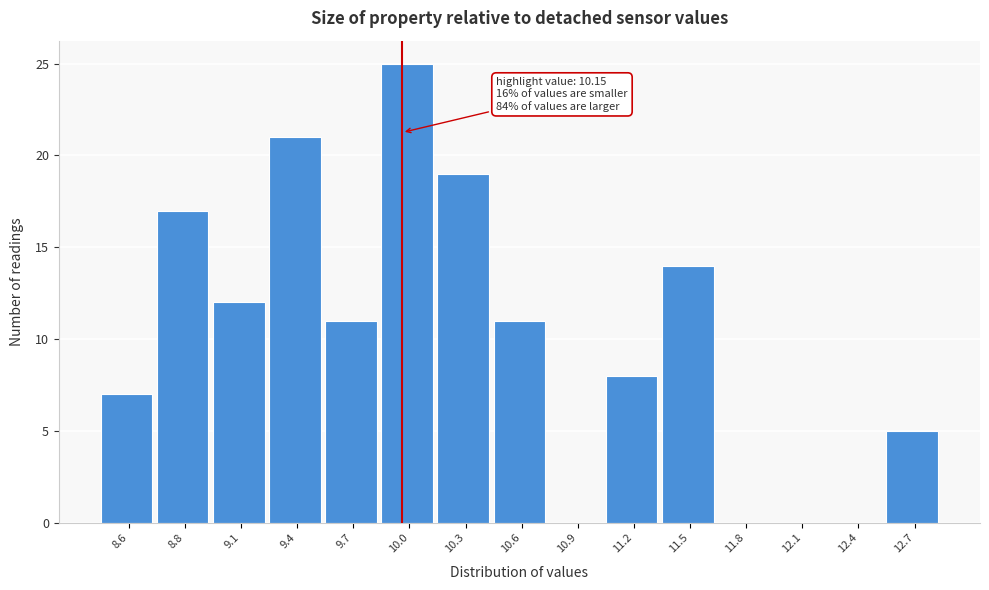

Reading right to left, extract all data points from this chart.

12.7=5	12.4=0	12.1=0	11.8=0	11.5=14	11.2=8	10.9=0	10.6=11	10.3=19	10.0=25	9.7=11	9.4=21	9.1=12	8.8=17	8.6=7